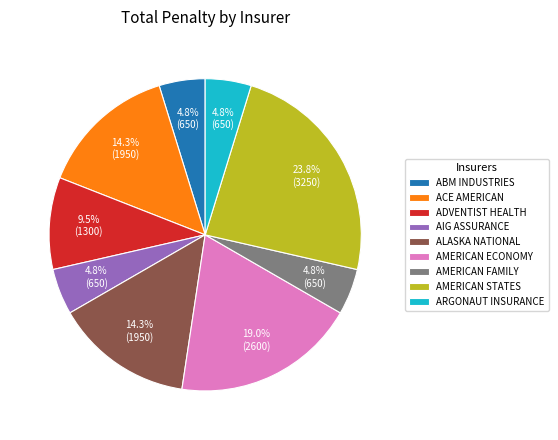

Count the number of slices in the pie.

9